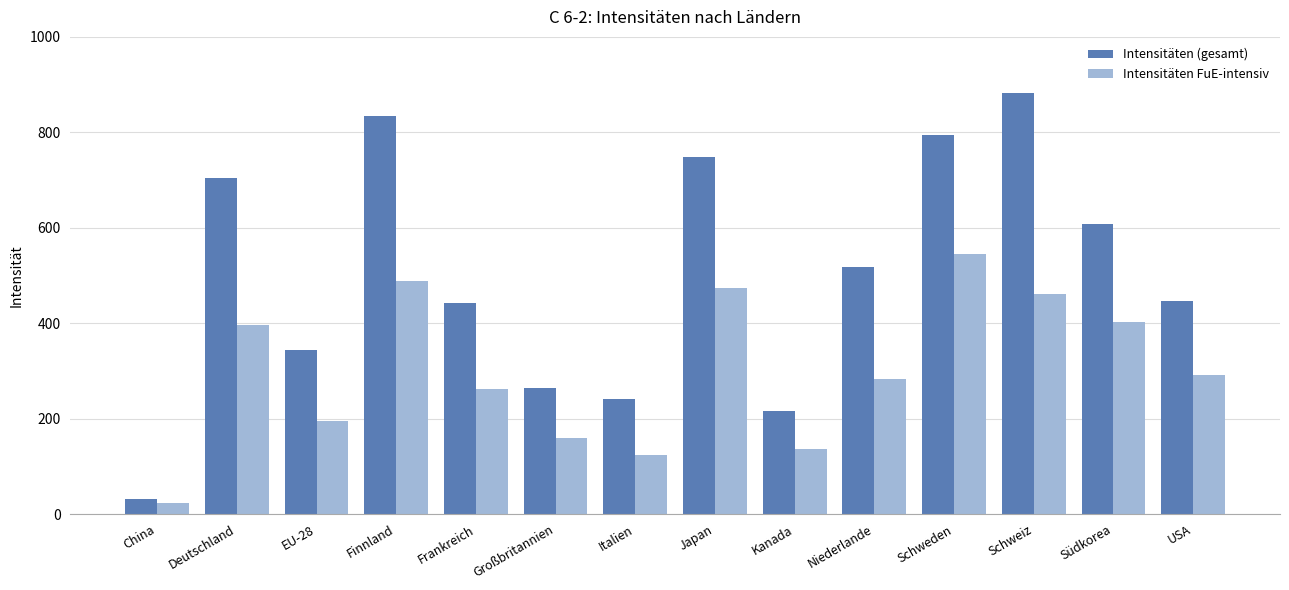

What is the difference between the maximum and minimum values in the Intensitäten FuE-intensiv series?

521.4